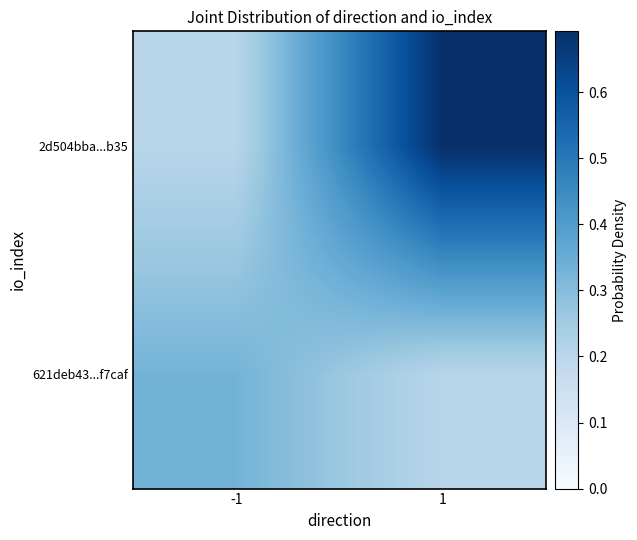

How many 621deb43...f7caf values are between 0 and 1?

2